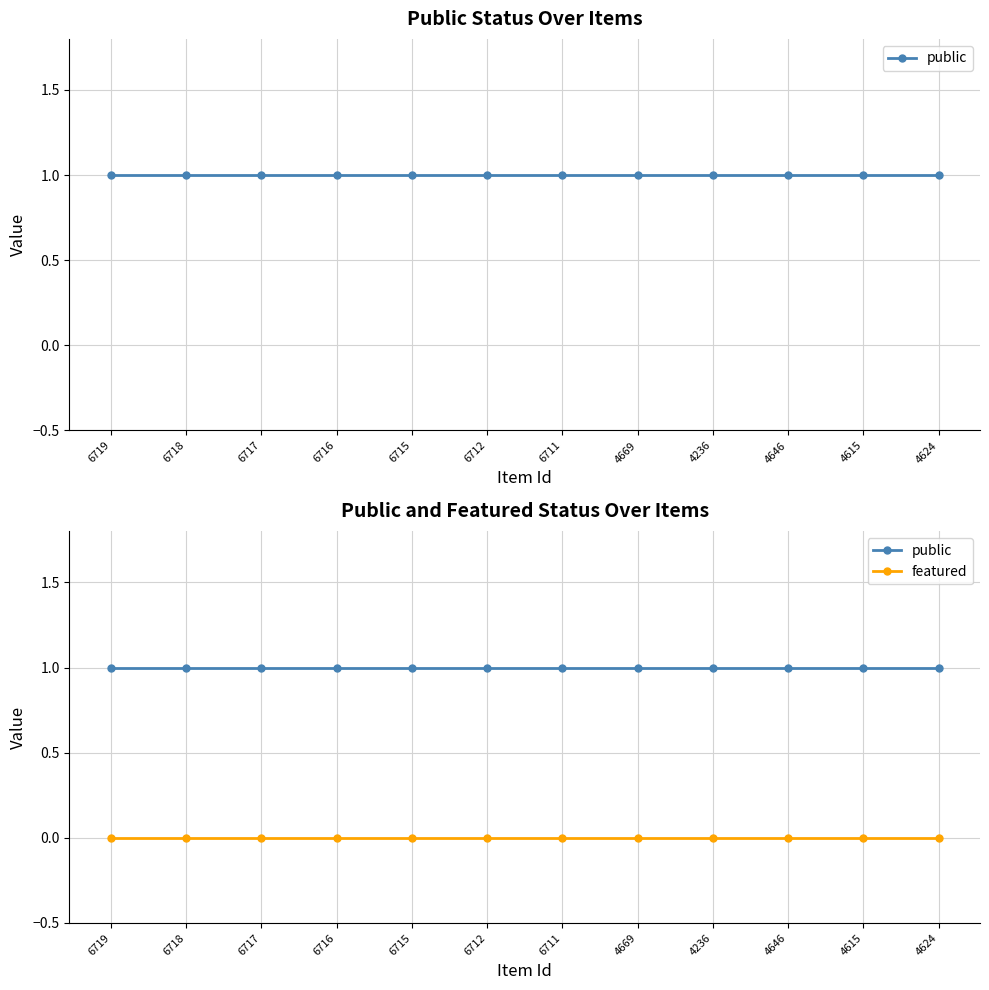

Reading left to right, list all the values displayed in this chart.

public: 6719=1	6718=1	6717=1	6716=1	6715=1	6712=1	6711=1	4669=1	4236=1	4646=1	4615=1	4624=1
featured: 6719=0	6718=0	6717=0	6716=0	6715=0	6712=0	6711=0	4669=0	4236=0	4646=0	4615=0	4624=0